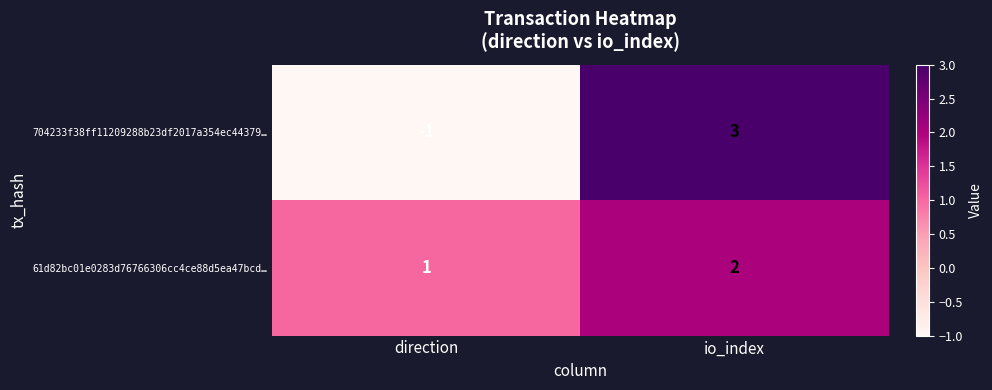

Reading left to right, transcribe all the data shown in this chart.

704233f38ff11209288b23df2017a354ec44379…: -1	3
61d82bc01e0283d76766306cc4ce88d5ea47bcd…: 1	2